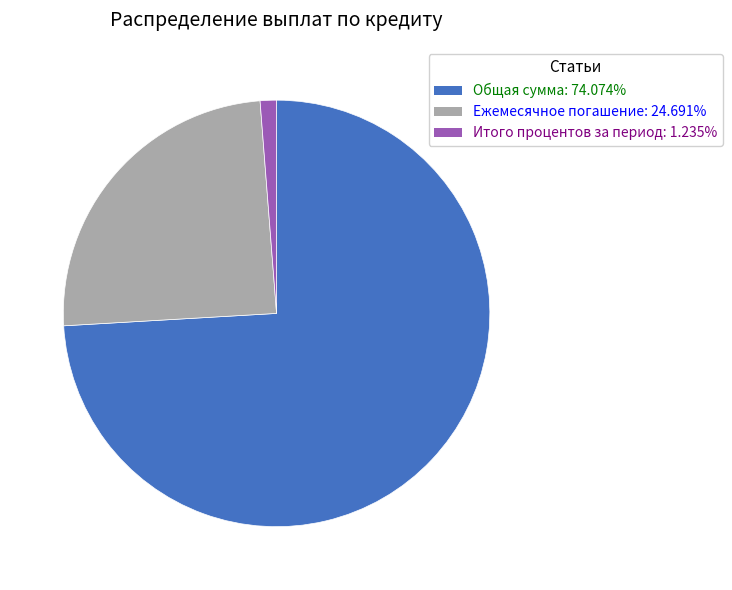

How many slices are in this pie chart?

3